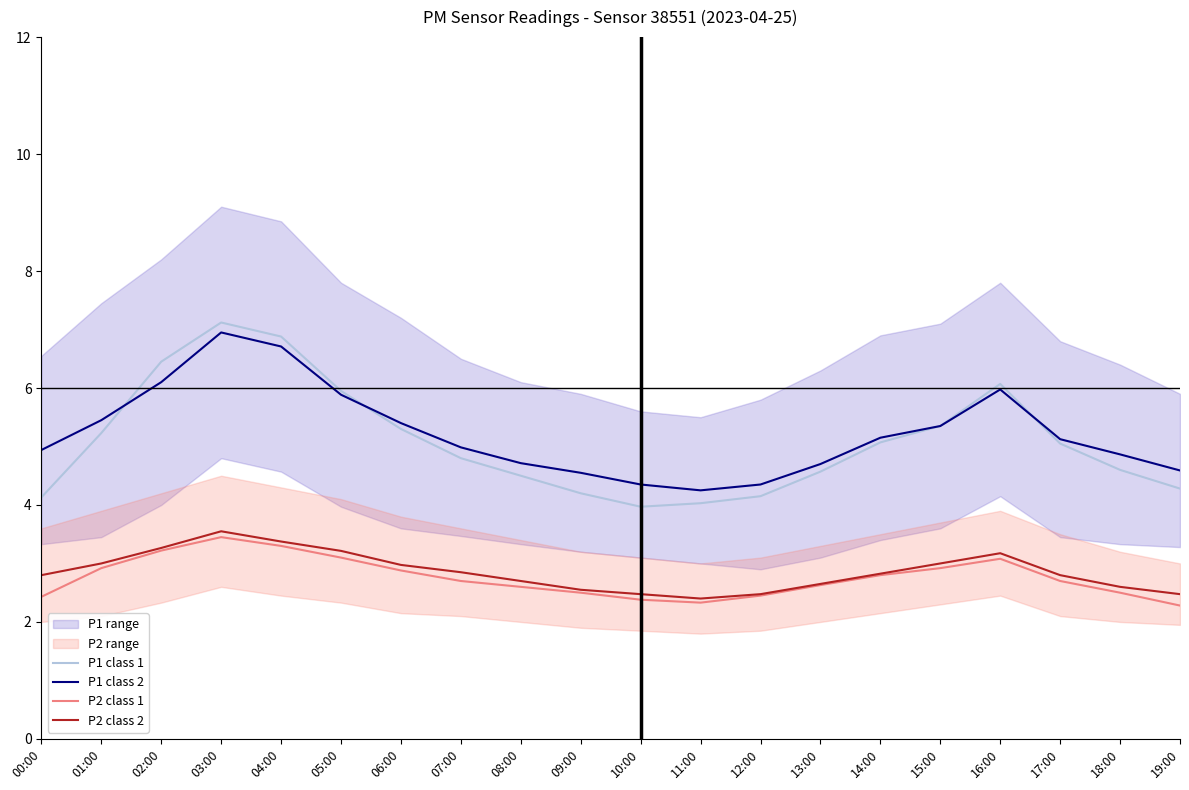

Reading right to left, what are all the values shown in this chart?

P1 class 1: 4.3	4.6	5.0	6.1	5.3	5.1	4.6	4.2	4.0	4.0	4.2	4.5	4.8	5.3	6.0	6.9	7.1	6.5	5.2	4.1
P1 class 2: 4.6	4.9	5.1	6.0	5.3	5.2	4.7	4.3	4.2	4.3	4.6	4.7	5.0	5.4	5.9	6.7	6.9	6.1	5.5	4.9
P2 class 1: 2.3	2.5	2.7	3.1	2.9	2.8	2.6	2.5	2.3	2.4	2.5	2.6	2.7	2.9	3.1	3.3	3.5	3.2	2.9	2.4
P2 class 2: 2.5	2.6	2.8	3.2	3.0	2.8	2.6	2.5	2.4	2.5	2.5	2.7	2.9	3.0	3.2	3.4	3.5	3.3	3.0	2.8